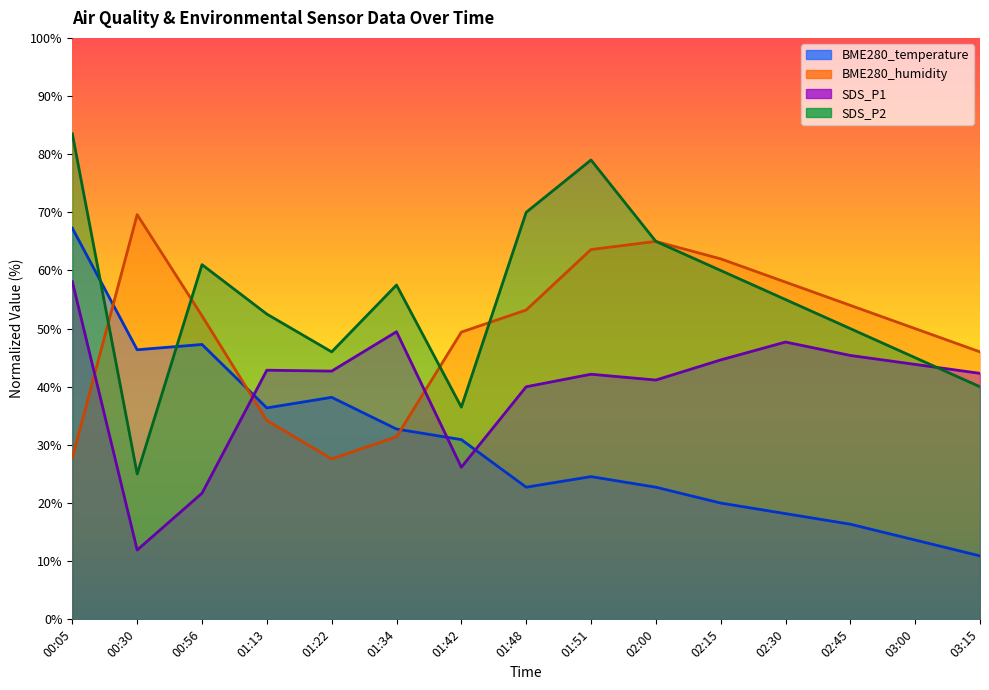

What is the label of the 9th point from the right?

01:42